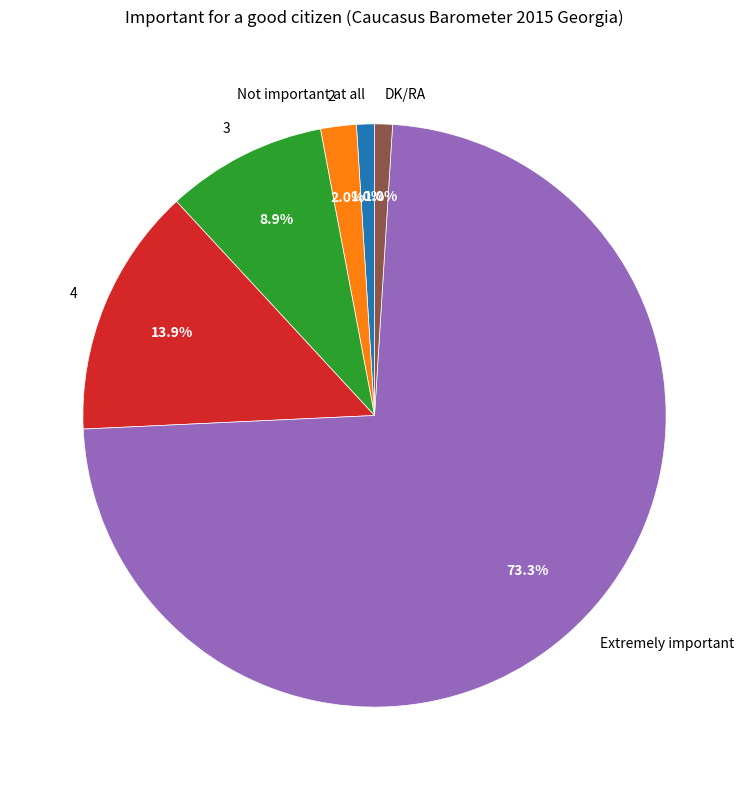

Count the number of slices in the pie.

6